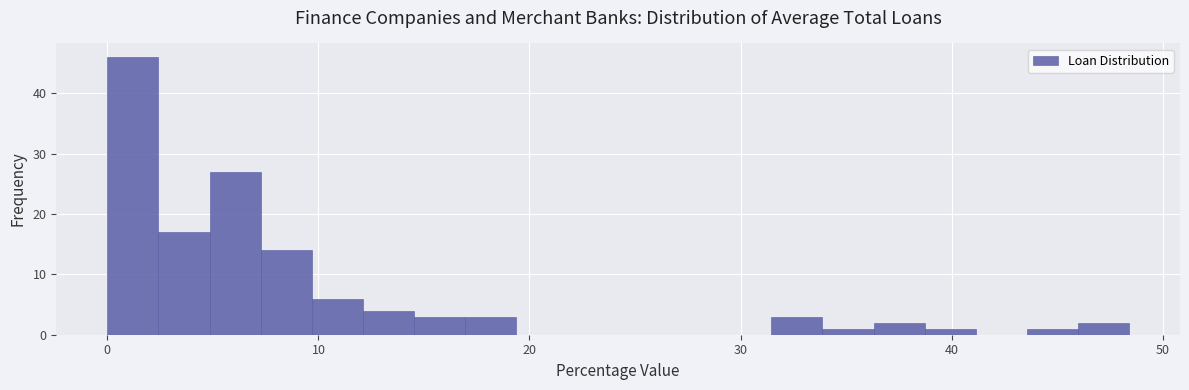

Around what value on the x-axis is the tallest bar? Give the approximate position of its centre, as read against the axis.

1